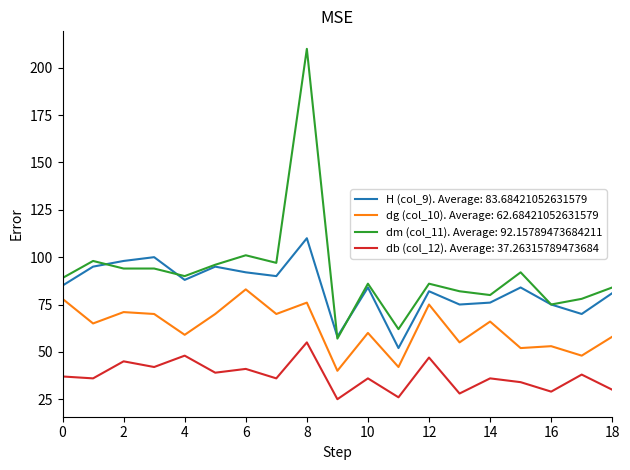

List the series in order of their overall mean, highest first.

dm (col_11). Average: 92.15789473684211, H (col_9). Average: 83.68421052631579, dg (col_10). Average: 62.68421052631579, db (col_12). Average: 37.26315789473684